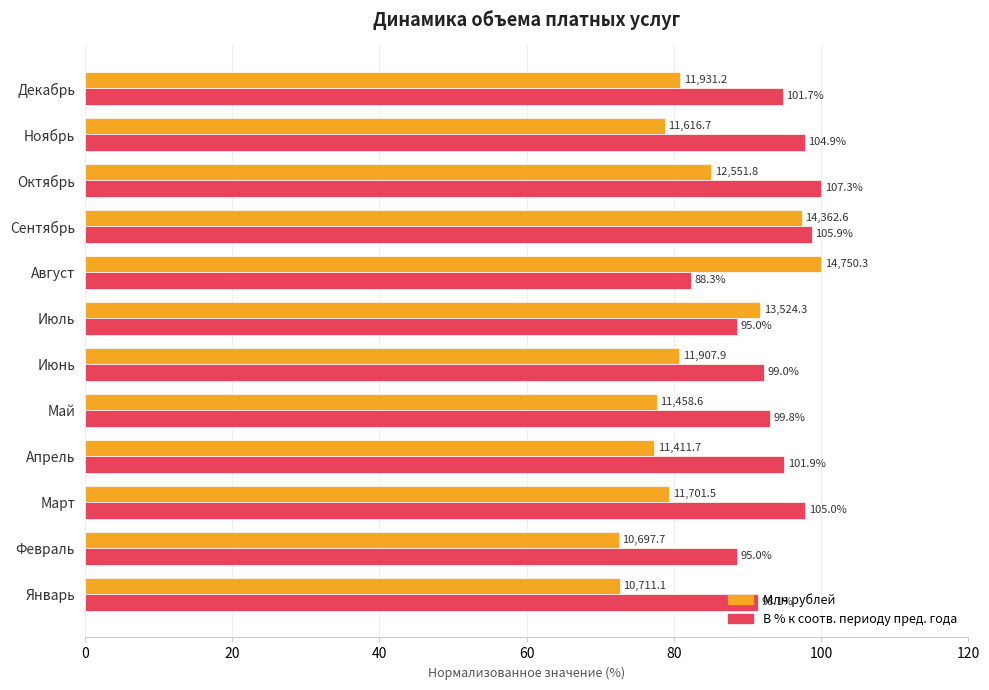

What are all the series names shown in the legend?

Млн рублей, В % к соотв. периоду пред. года